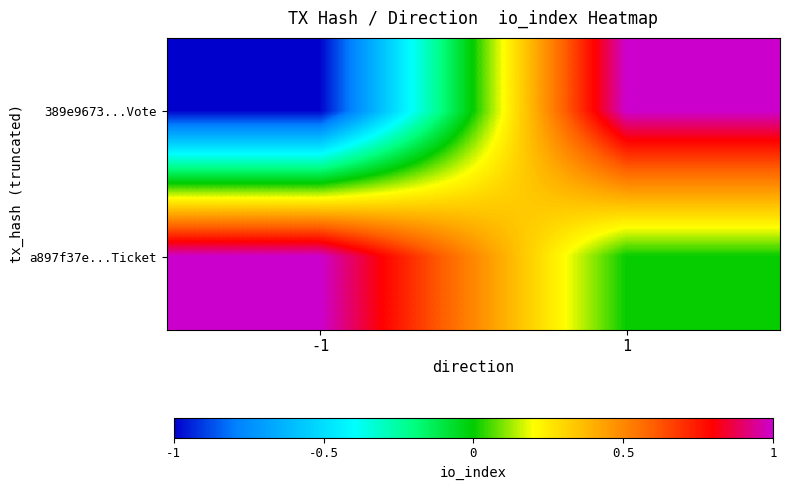

Which series has the largest total across all categories?

a897f37e...Ticket